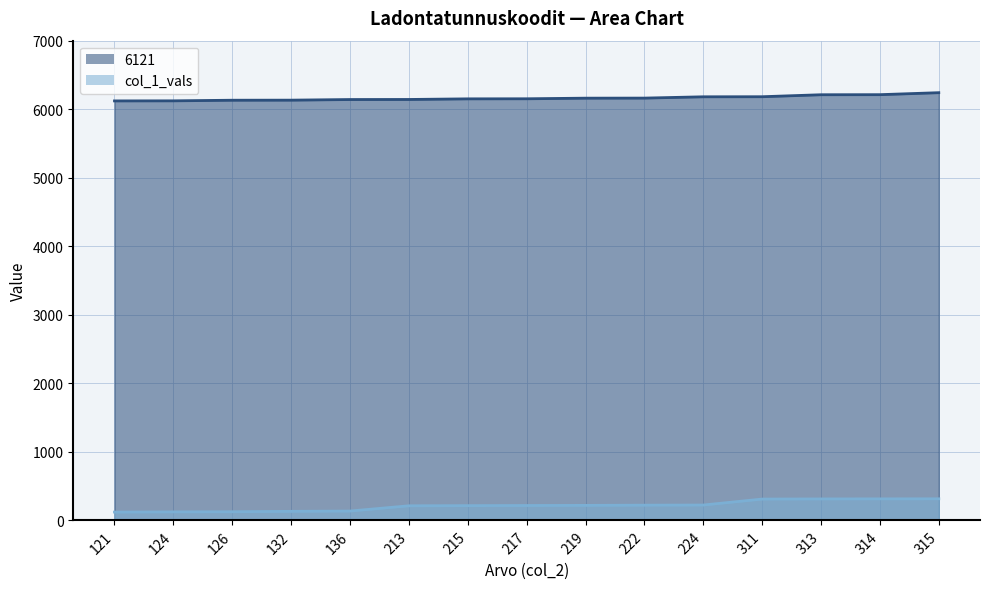

Rank the series by their maximum value, from lowest to highest.

col_1_vals, 6121